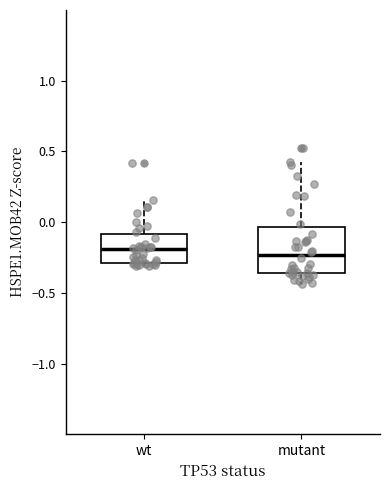

Reading left to right, read every box against the y-axis: the position of its median line, the range the box covers, and the ends of its whiskers. The values are not printed on the chart, so give them approximately, as read against the axis.

wt: median -0.20, box -0.30 to -0.10, whiskers -0.30 (just below the box's lower edge) to 0.15
mutant: median -0.25, box -0.35 to -0.05, whiskers -0.45 to 0.40